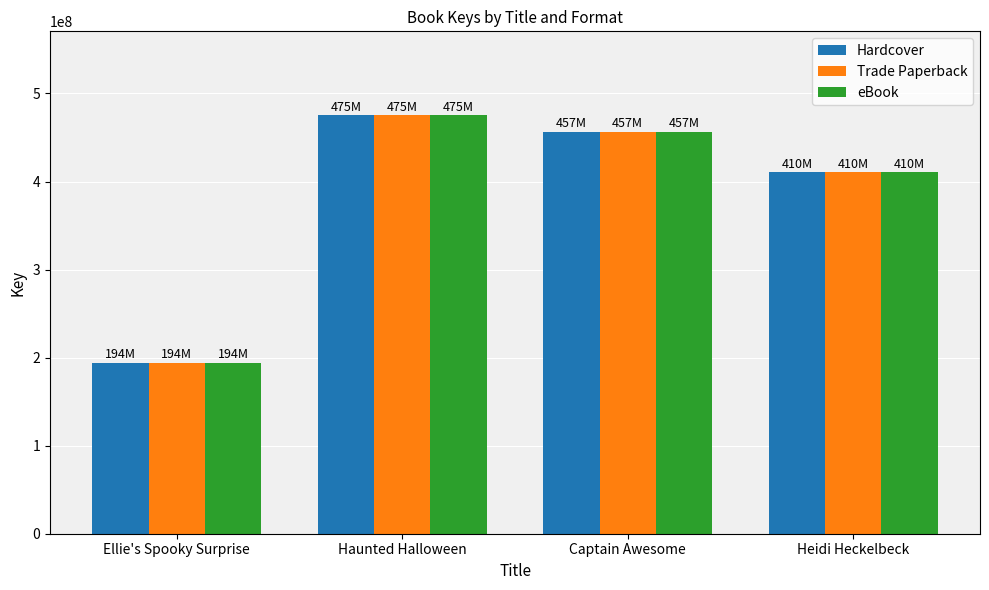

What are all the series names shown in the legend?

Hardcover, Trade Paperback, eBook